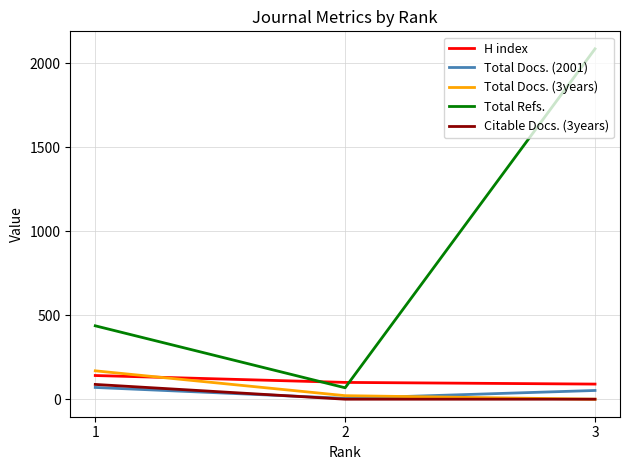

Which category has the highest value across all series?

3